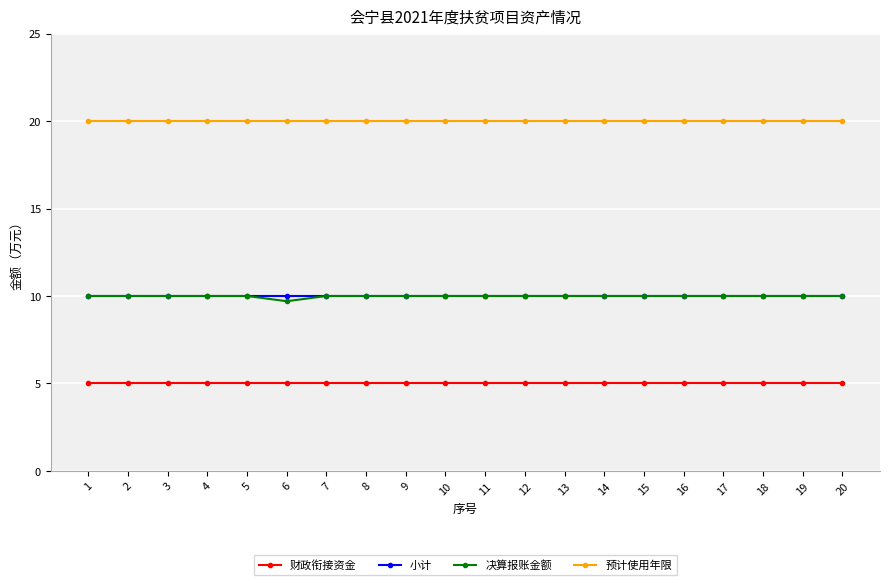

Reading left to right, transcribe all the data shown in this chart.

财政衔接资金: 1=5.0	2=5.0	3=5.0	4=5.0	5=5.0	6=5.0	7=5.0	8=5.0	9=5.0	10=5.0	11=5.0	12=5.0	13=5.0	14=5.0	15=5.0	16=5.0	17=5.0	18=5.0	19=5.0	20=5.0
小计: 1=10.0	2=10.0	3=10.0	4=10.0	5=10.0	6=10.0	7=10.0	8=10.0	9=10.0	10=10.0	11=10.0	12=10.0	13=10.0	14=10.0	15=10.0	16=10.0	17=10.0	18=10.0	19=10.0	20=10.0
决算报账金额: 1=10.0	2=10.0	3=10.0	4=10.0	5=10.0	6=9.7	7=10.0	8=10.0	9=10.0	10=10.0	11=10.0	12=10.0	13=10.0	14=10.0	15=10.0	16=10.0	17=10.0	18=10.0	19=10.0	20=10.0
预计使用年限: 1=20.0	2=20.0	3=20.0	4=20.0	5=20.0	6=20.0	7=20.0	8=20.0	9=20.0	10=20.0	11=20.0	12=20.0	13=20.0	14=20.0	15=20.0	16=20.0	17=20.0	18=20.0	19=20.0	20=20.0